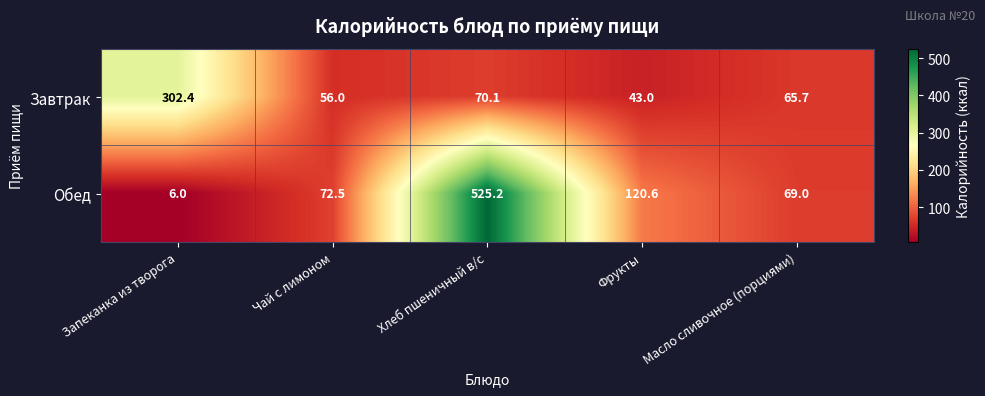

What is the difference between the highest and lowest values at Запеканка из творога?

296.4